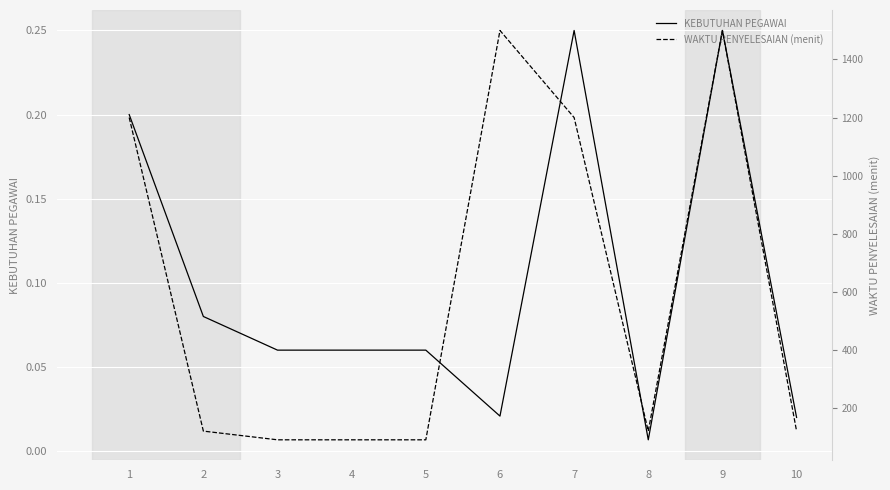

Is it true that KEBUTUHAN PEGAWAI equals 0.1 at 5?

True